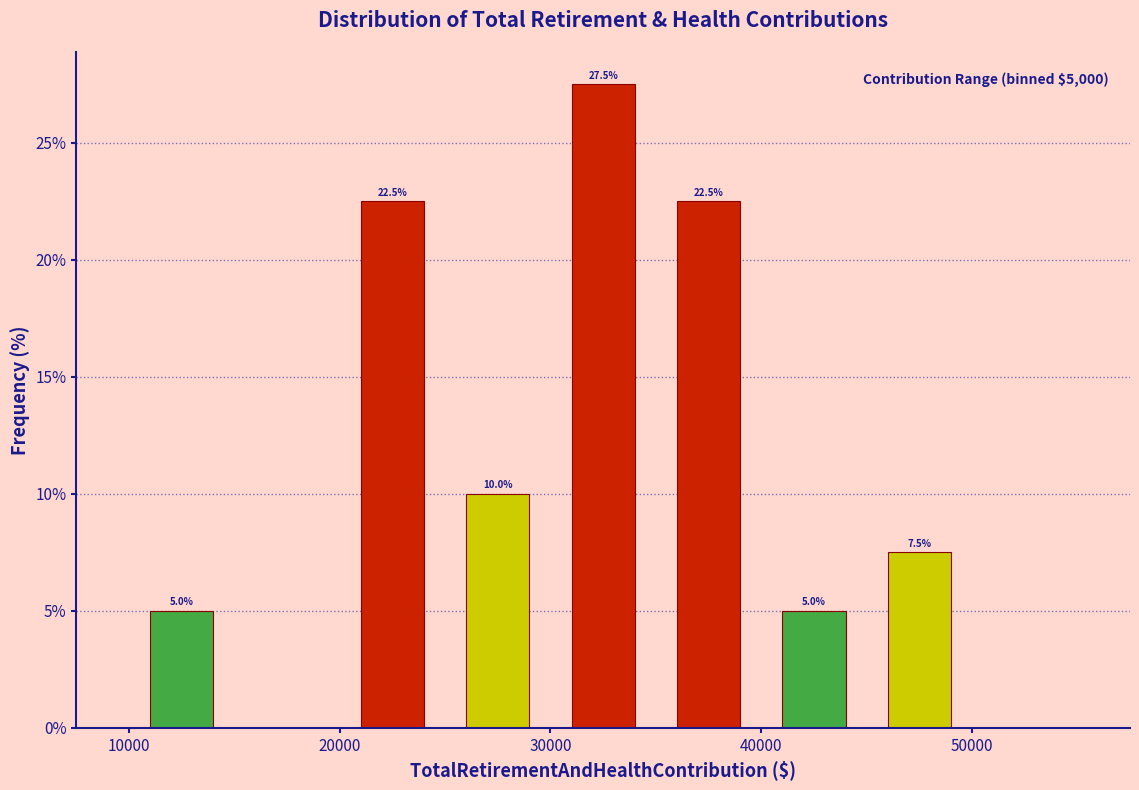

Over which range of the x-axis is the bar tallest?

30000 to 35000